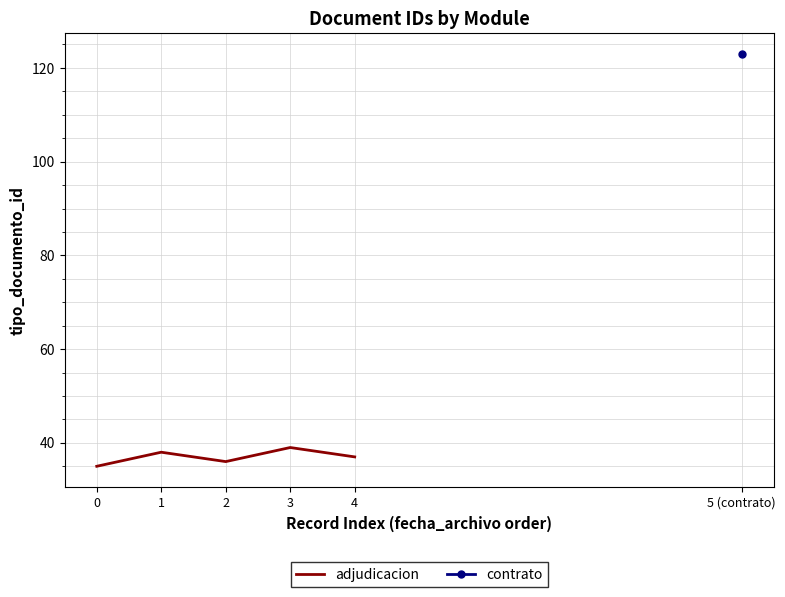

Rank the categories by value from lowest to highest.

0, 2, 4, 1, 3